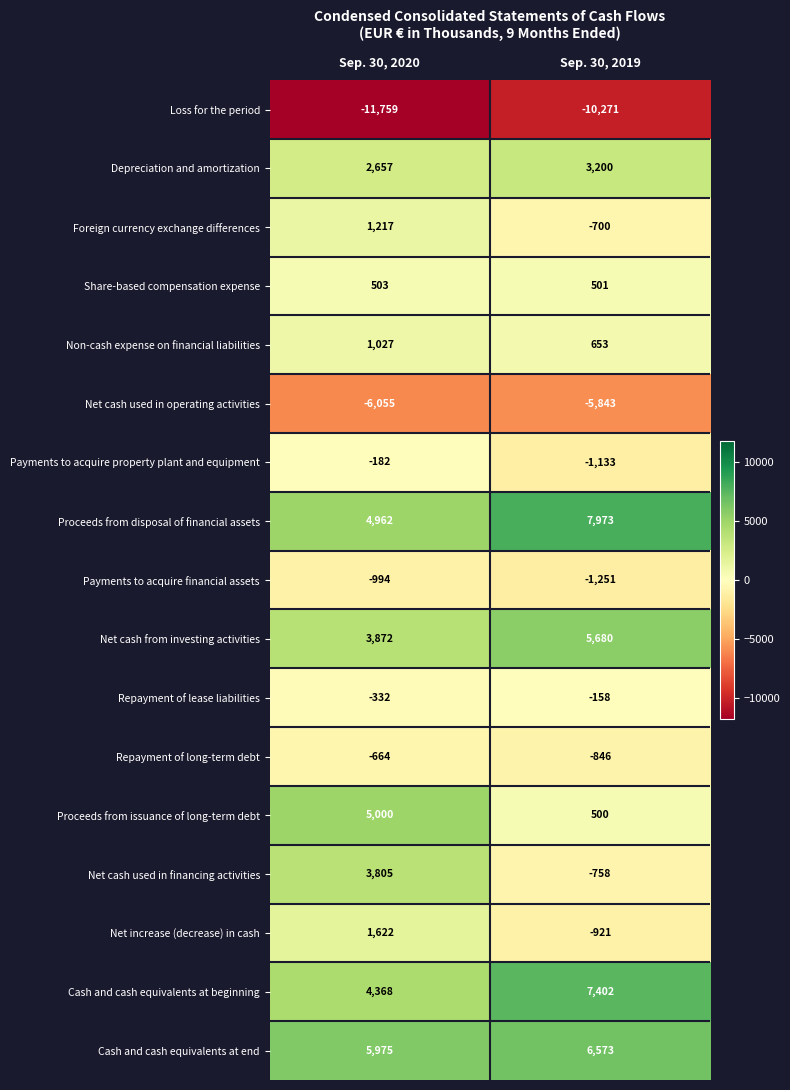

What is the approximate value of Proceeds from disposal of financial assets at Sep. 30, 2019, to the nearest 50?

7950